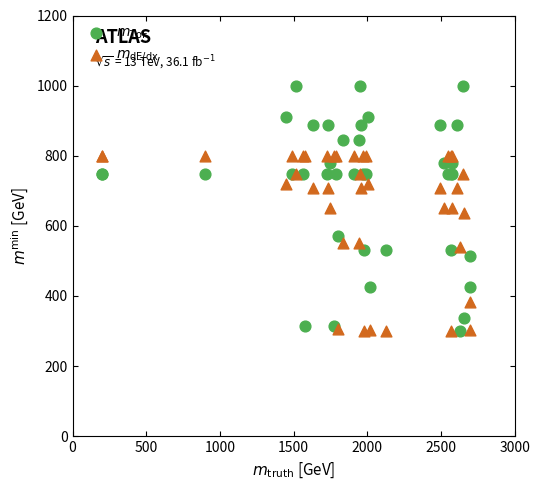

What is the X range (max minus min) for the scatter plot?

2500.0